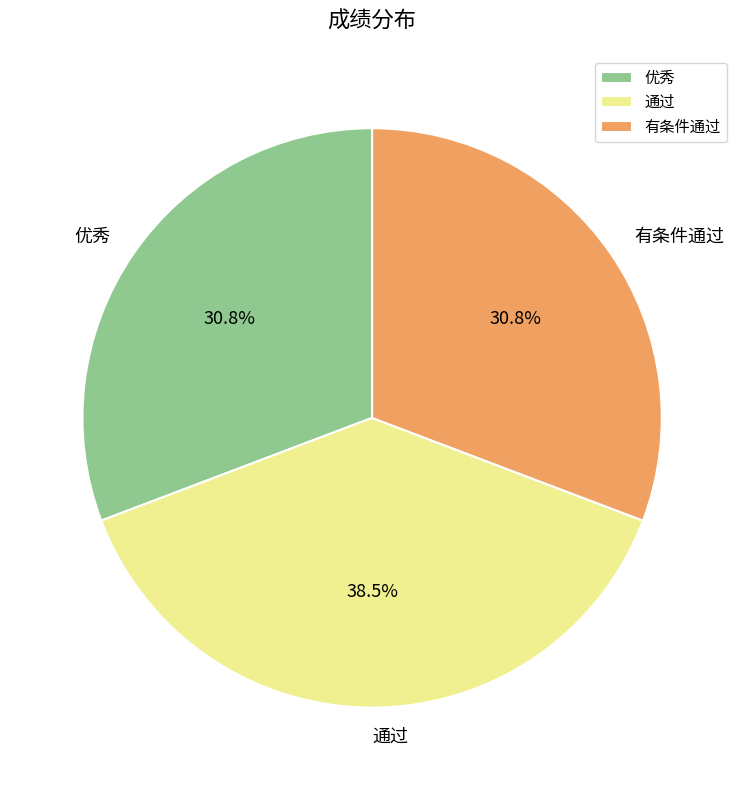

The 有条件通过 slice represents 31% of the pie. True or false?

True